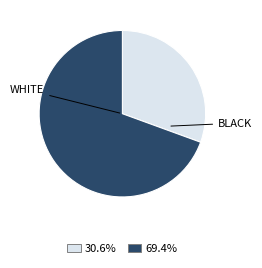

Is there any slice that represents more than half of the pie?

Yes